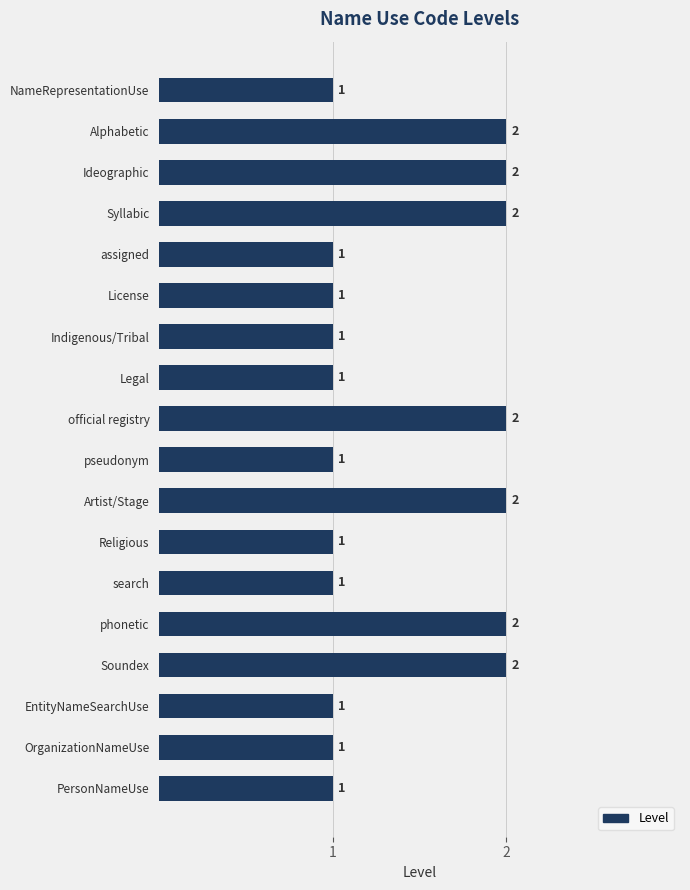

What is the greatest value displayed?

2